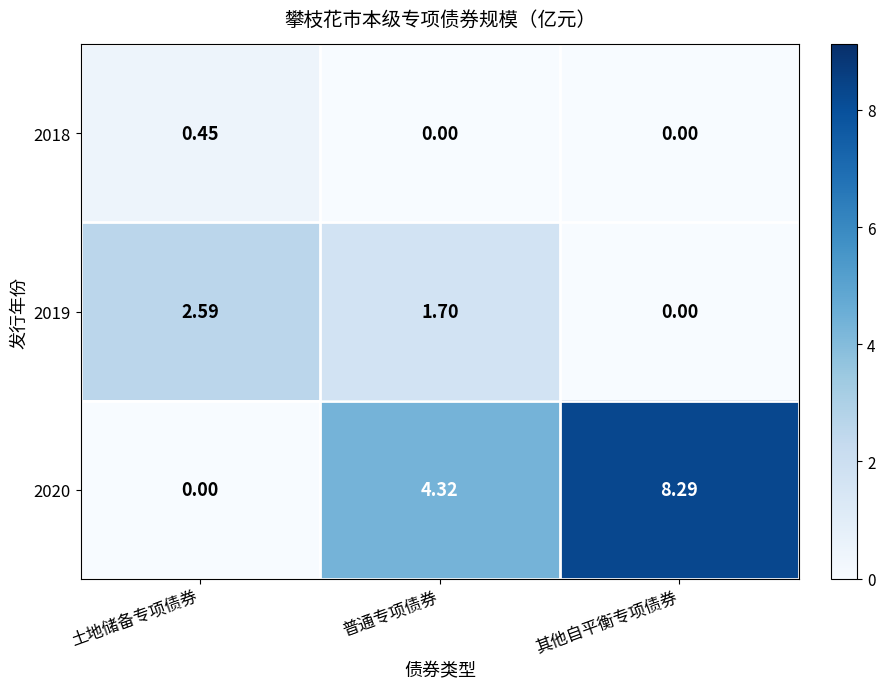

At which category does the chart reach its peak across all series?

其他自平衡专项债券